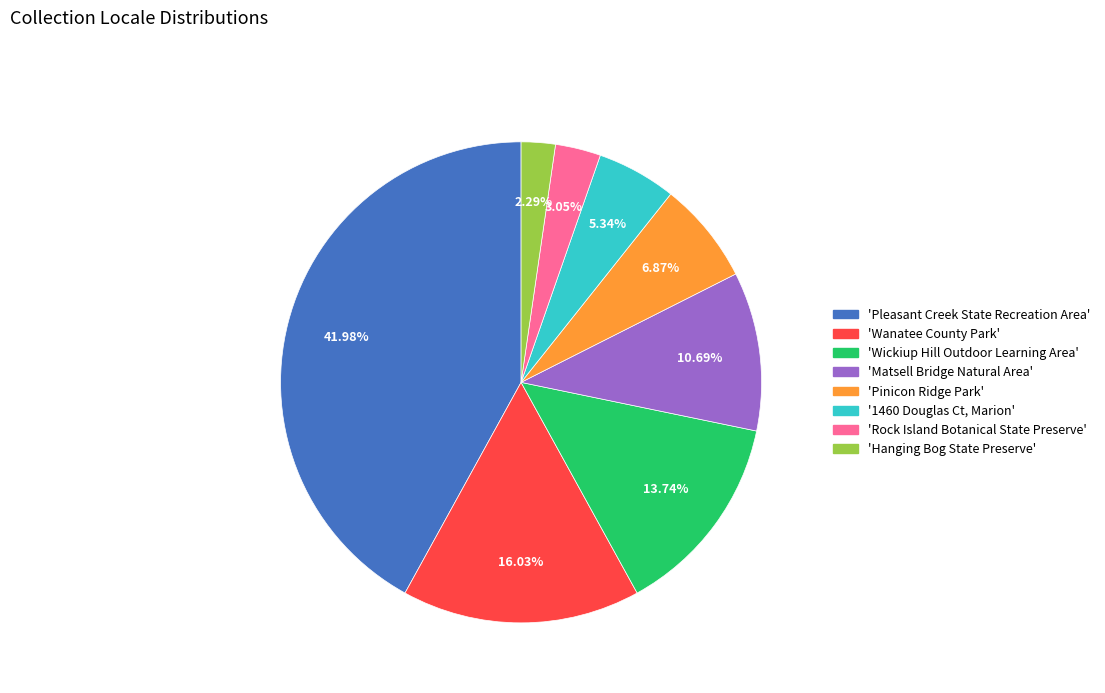

How many segments does this pie chart have?

8